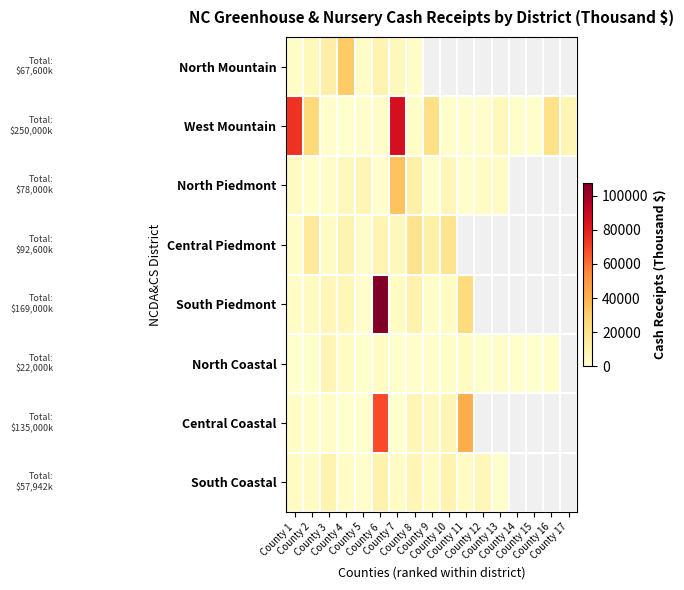

Is it true that West Mountain equals 402.2 at County 10?

False